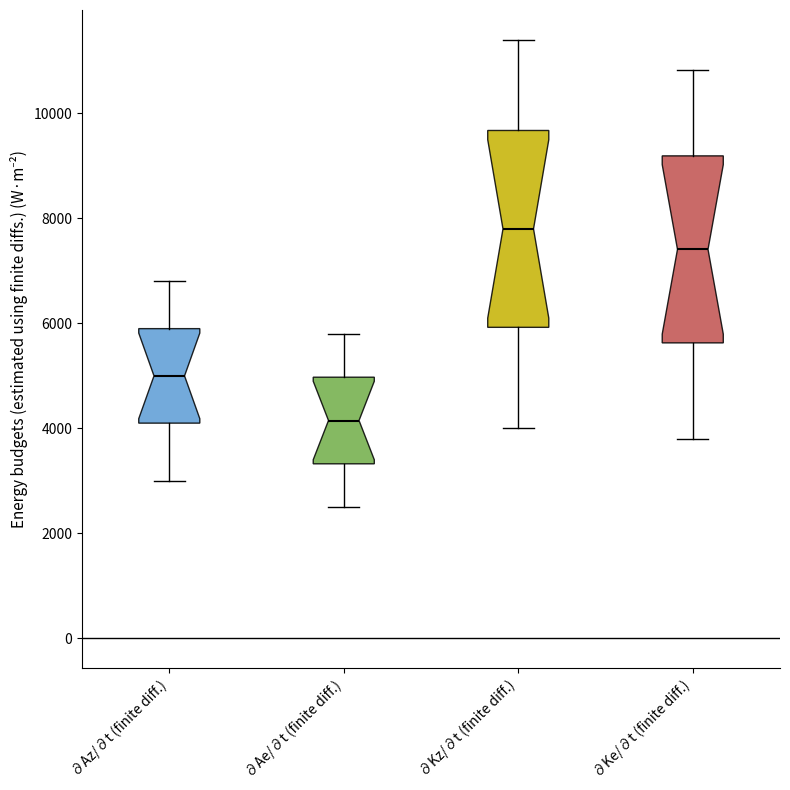

Reading left to right, read every box against the y-axis: the position of its median line, the range the box covers, and the ends of its whiskers. The values are not printed on the chart, so give them approximately, as read against the axis.

∂Az/∂t (finite diff.): median 5000, box 4200 to 6000, whiskers 3000 to 6800
∂Ae/∂t (finite diff.): median 4200, box 3400 to 5000, whiskers 2600 to 5800
∂Kz/∂t (finite diff.): median 7800, box 6000 to 9600, whiskers 4000 to 11400
∂Ke/∂t (finite diff.): median 7400, box 5600 to 9200, whiskers 3800 to 10800